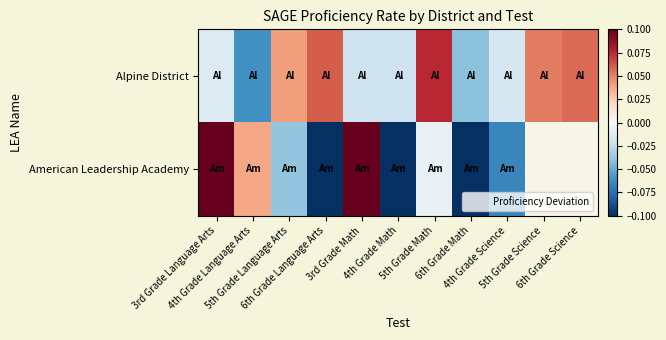

Which category has the lowest value across all series?

4th Grade Math